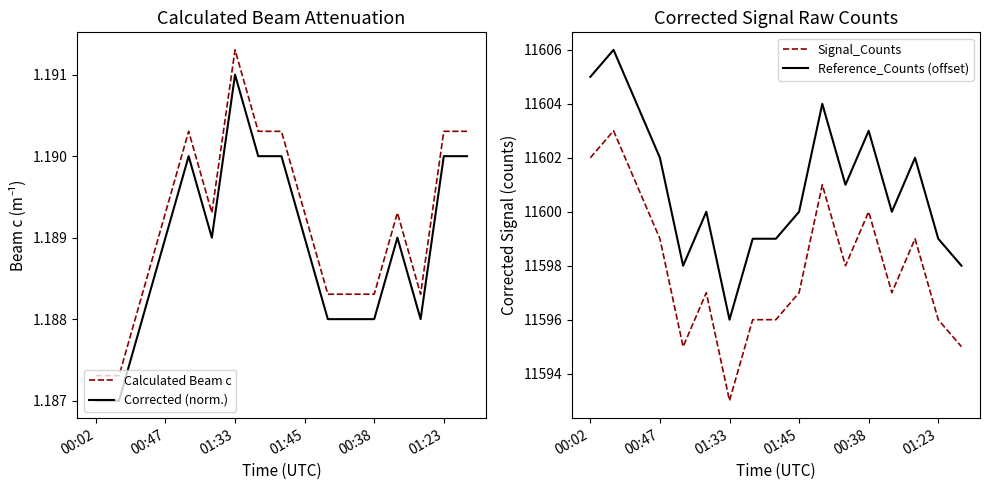

True or false: Reference_Counts (offset) and Corrected (norm.) cross at least once.

False